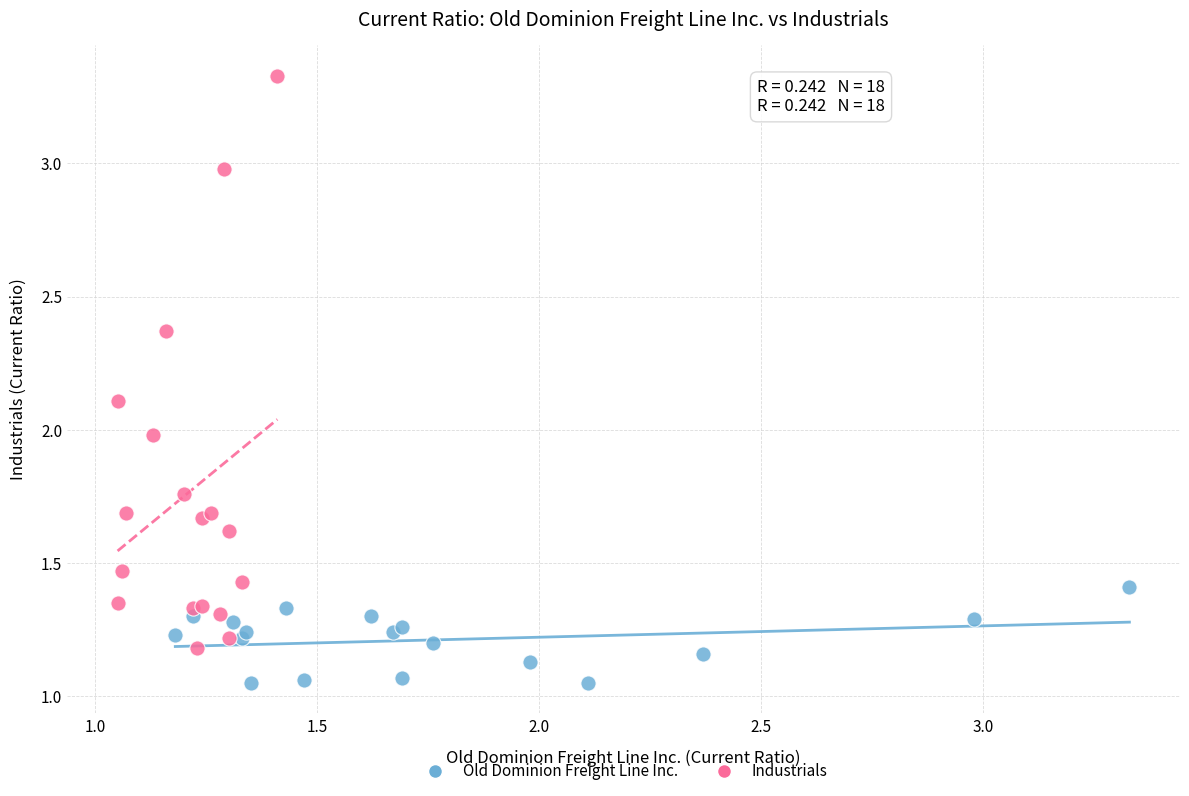

Which series contains the lowest Y value?

Old Dominion Freight Line Inc.